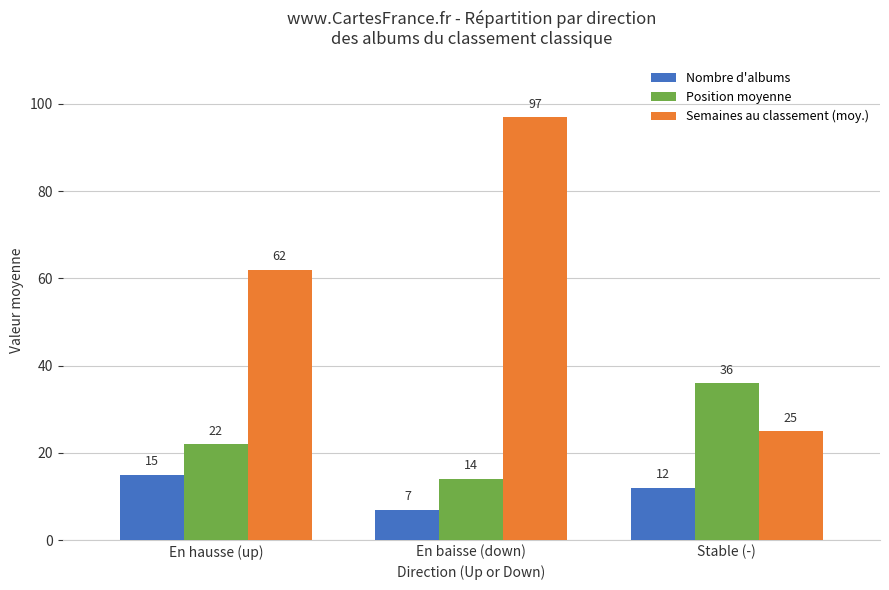

What is the difference between the highest and lowest values at Stable (-)?

24